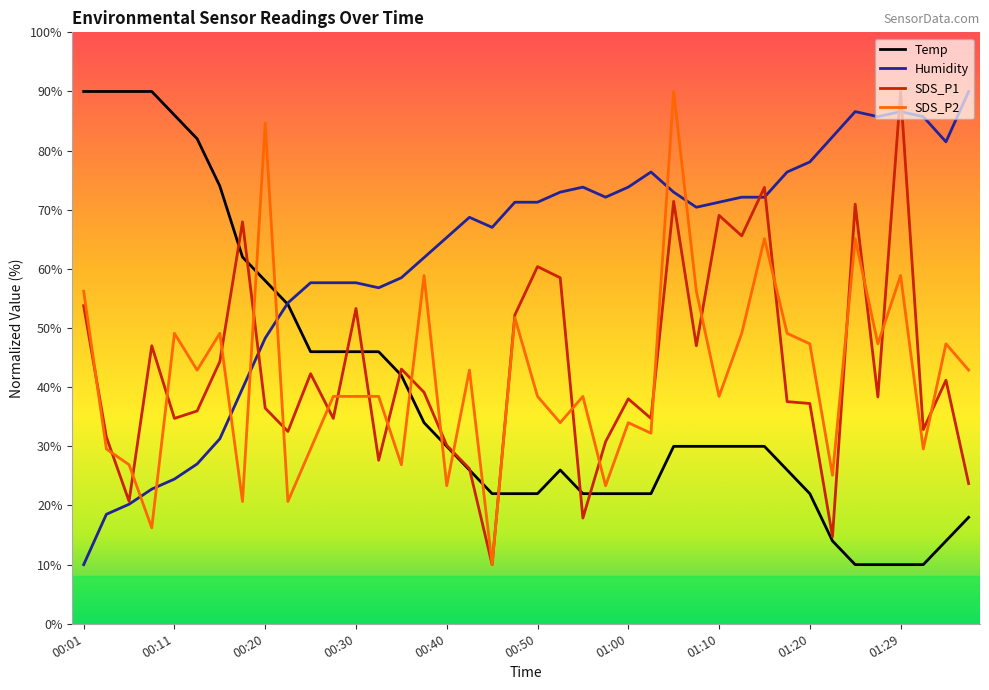

True or false: SDS_P2 and Humidity intersect in this chart.

True